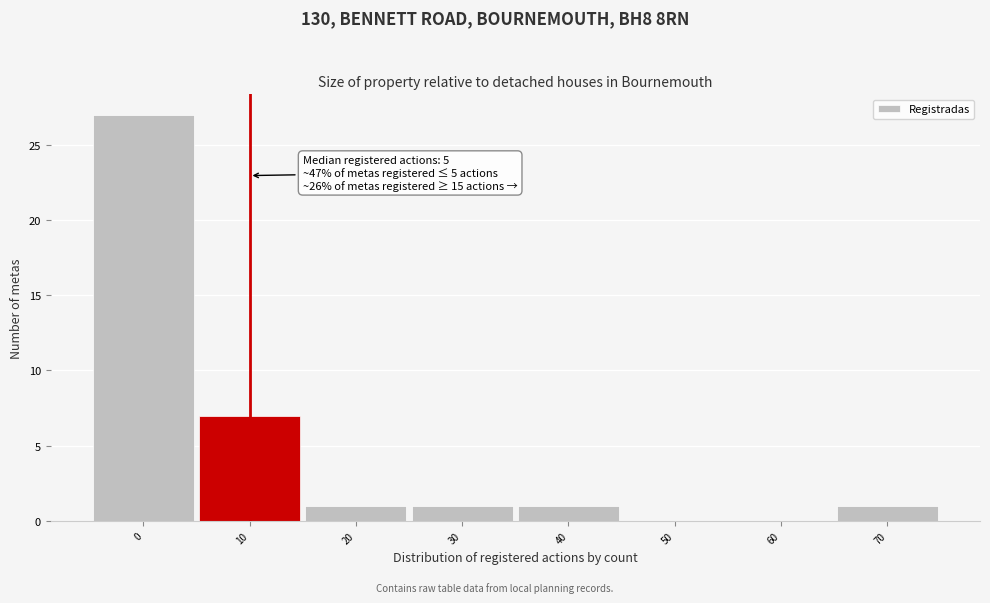

Reading left to right, list all the values displayed in this chart.

0=27	10=7	20=1	30=1	40=1	50=0	60=0	70=1